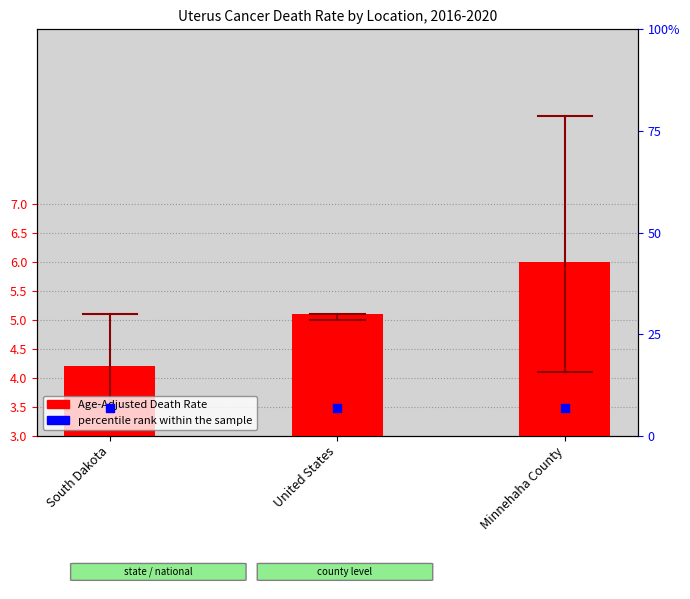

At which category is the sum across all series the highest?

Minnehaha County